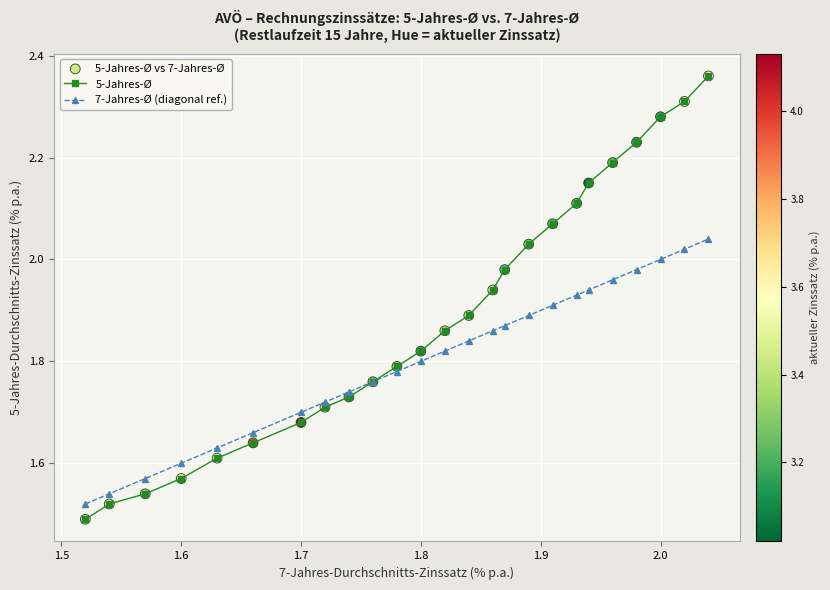

List the series in order of their peak value, lowest first.

7-Jahres-Ø (diagonal ref.), 5-Jahres-Ø